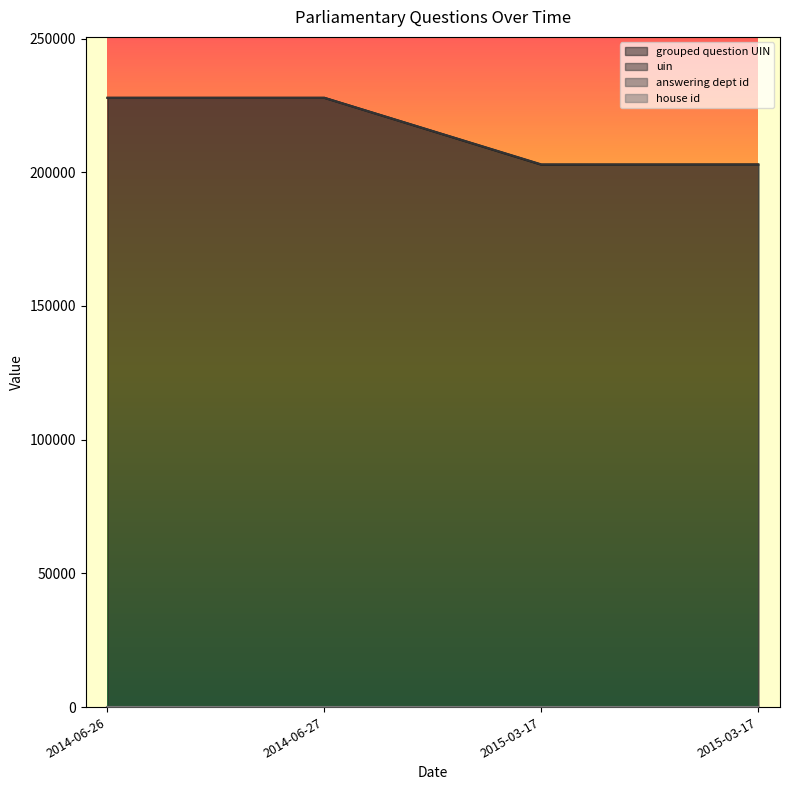

What is the value of the uin point at the 2nd from the left?

227822